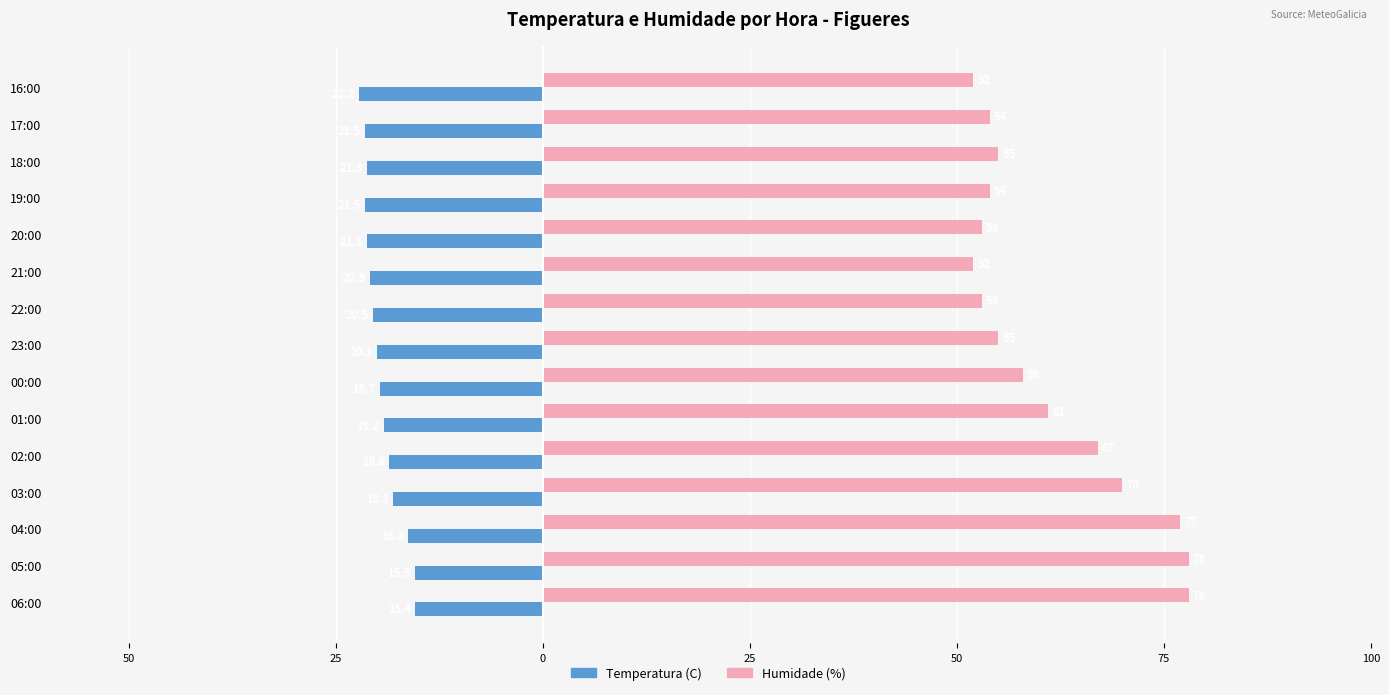

What are all the series names shown in the legend?

Temperatura (C), Humidade (%)